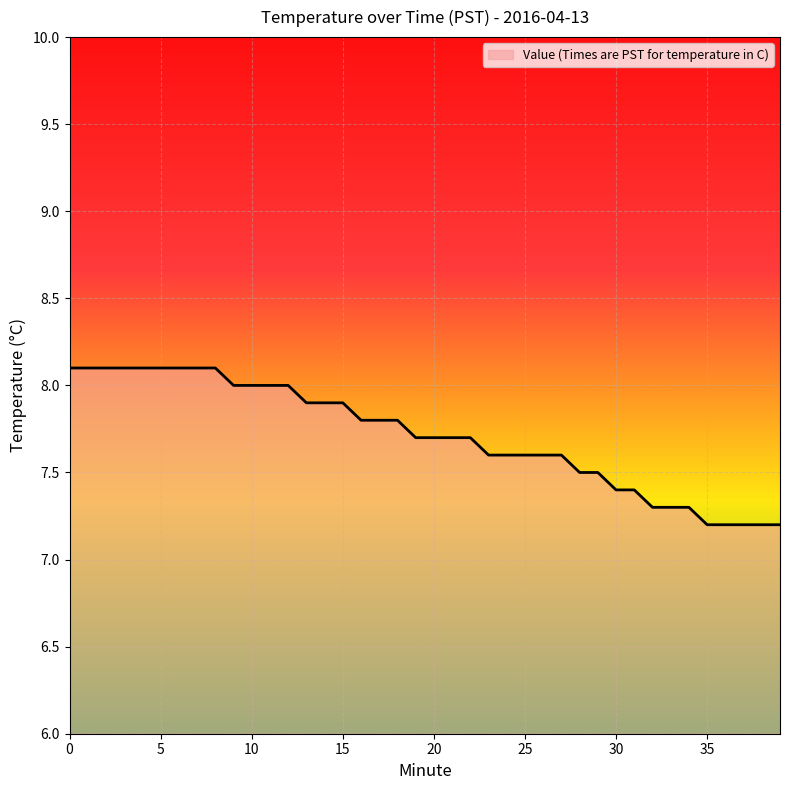

What is the greatest value displayed?

8.1